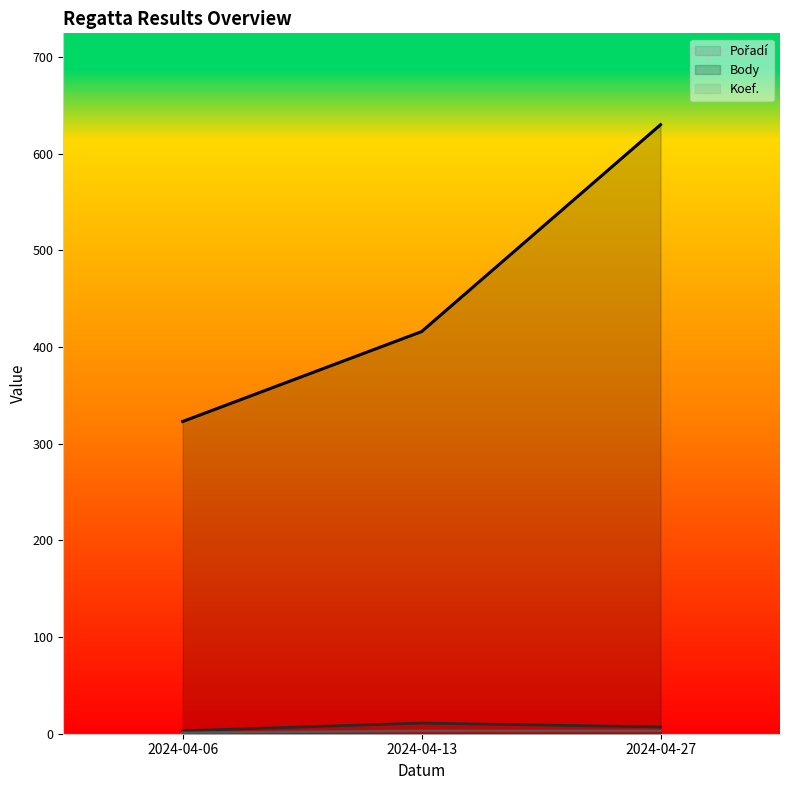

What is the difference between the maximum and second lowest values in the Body (line) series?

214